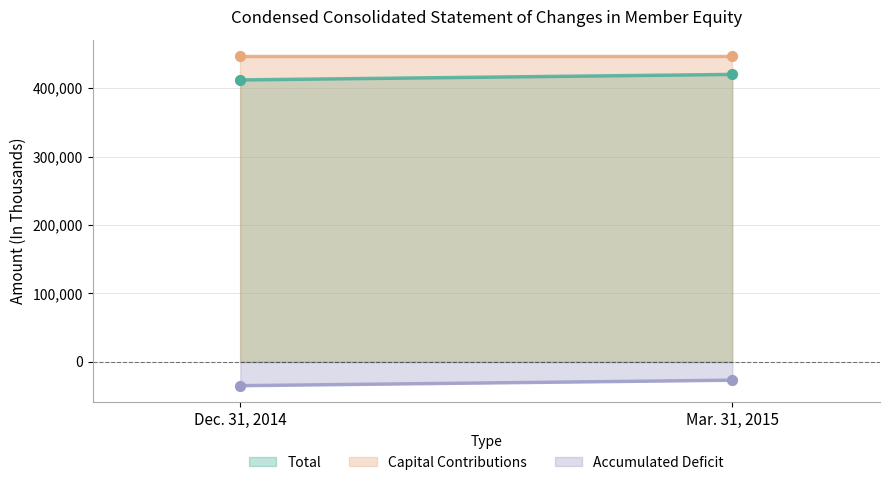

Which series contains the highest Y value?

Capital Contributions